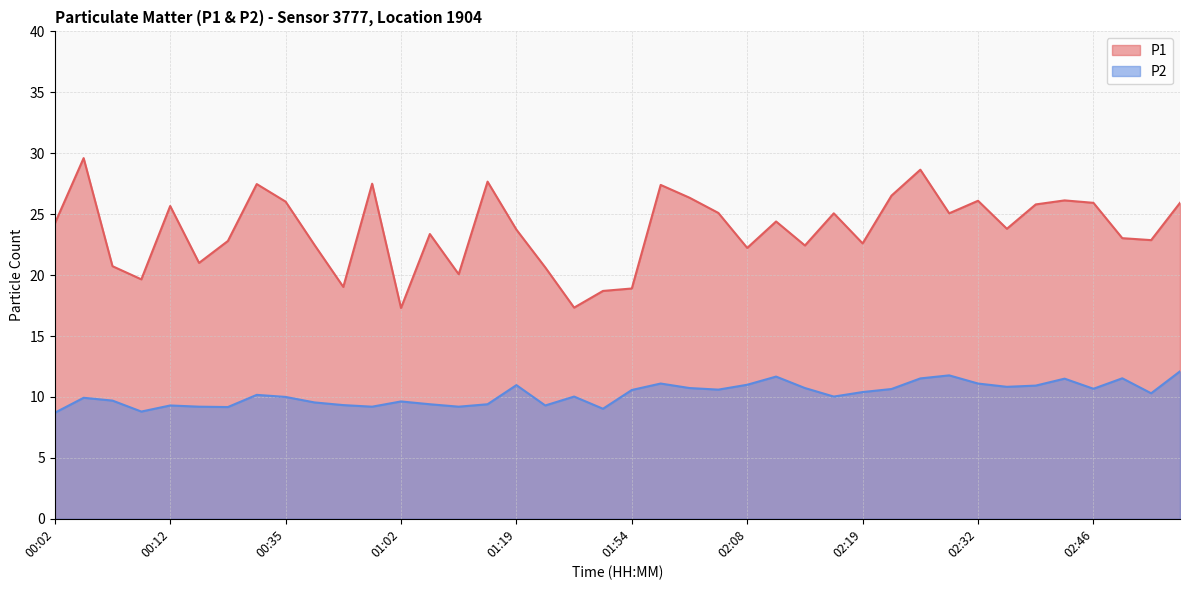

Rank the series at 00:57 from highest to lowest value.

P1, P2